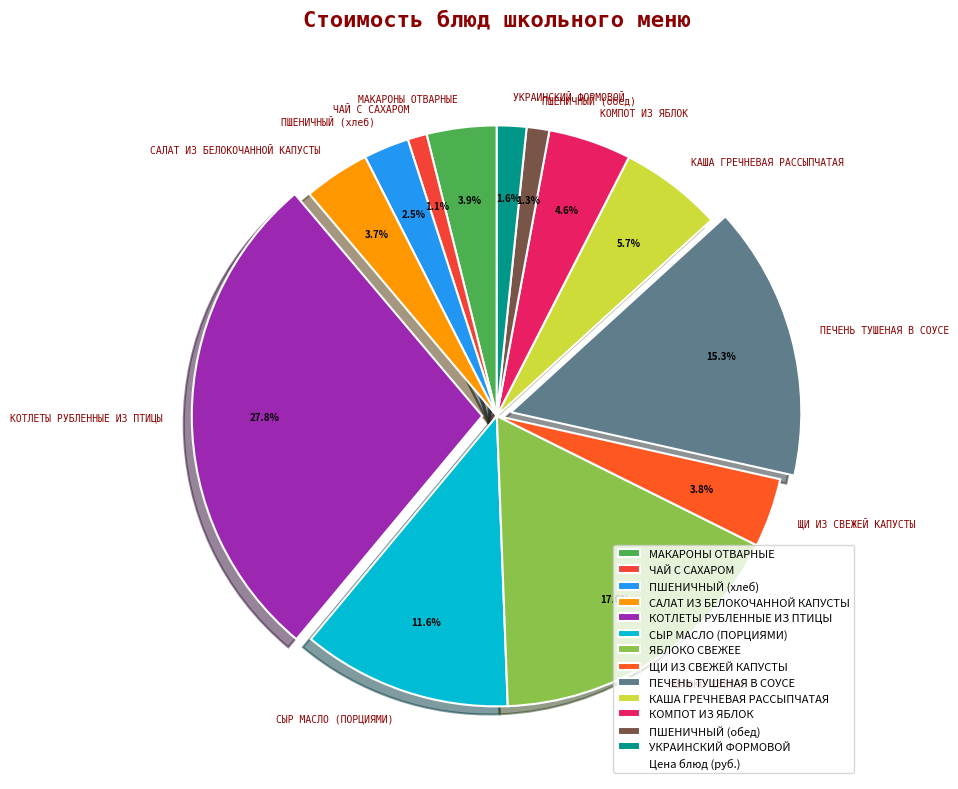

To the nearest percent, what is the combined percentage of МАКАРОНЫ ОТВАРНЫЕ and ПШЕНИЧНЫЙ (хлеб)?

6%